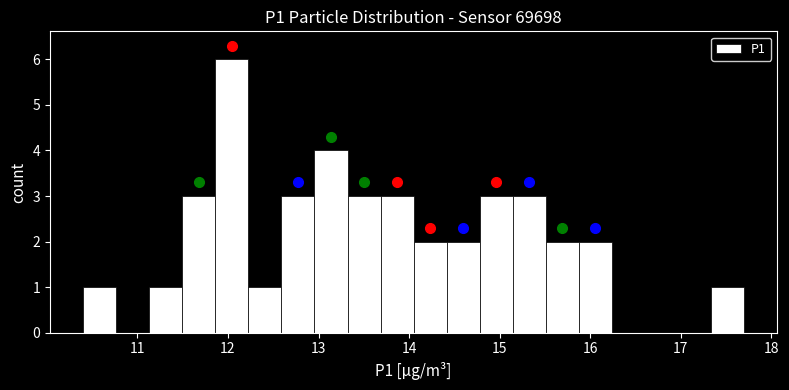

Read against the x-axis, roughly where is the centre of the tallest bar?

12.0